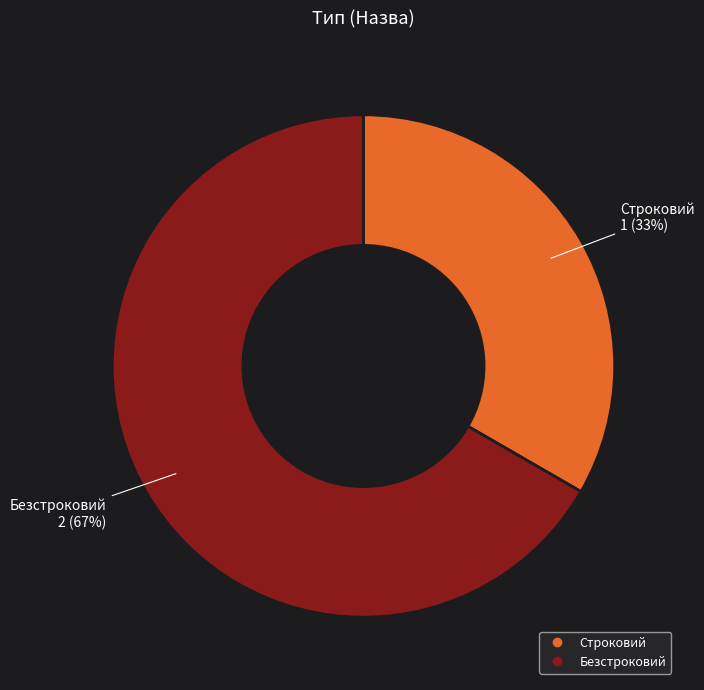

What is the ratio of the value at Строковий to the value at Безстроковий?

0.5